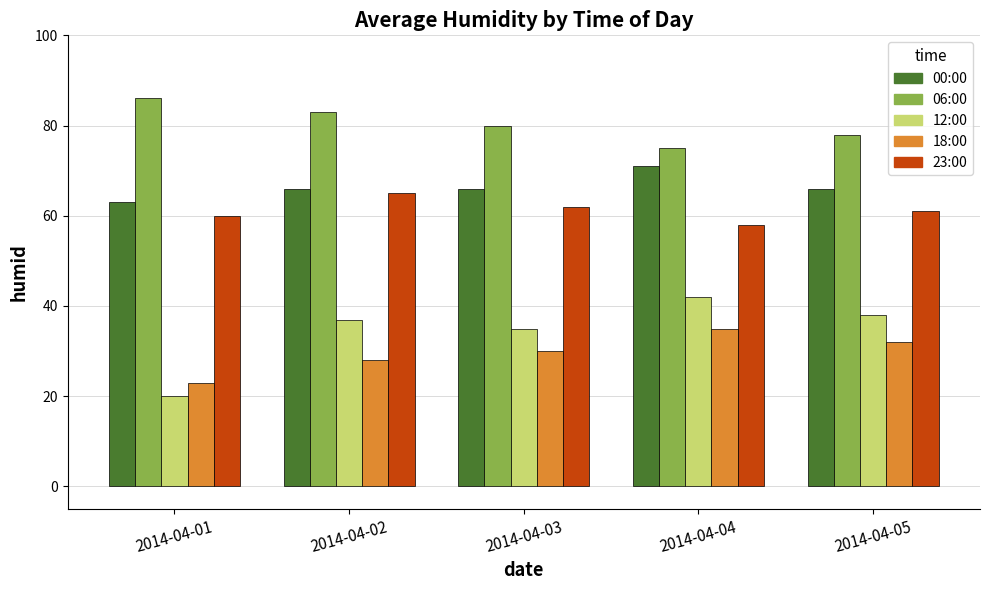

Is it true that 06:00 equals 83 at 2014-04-02?

True